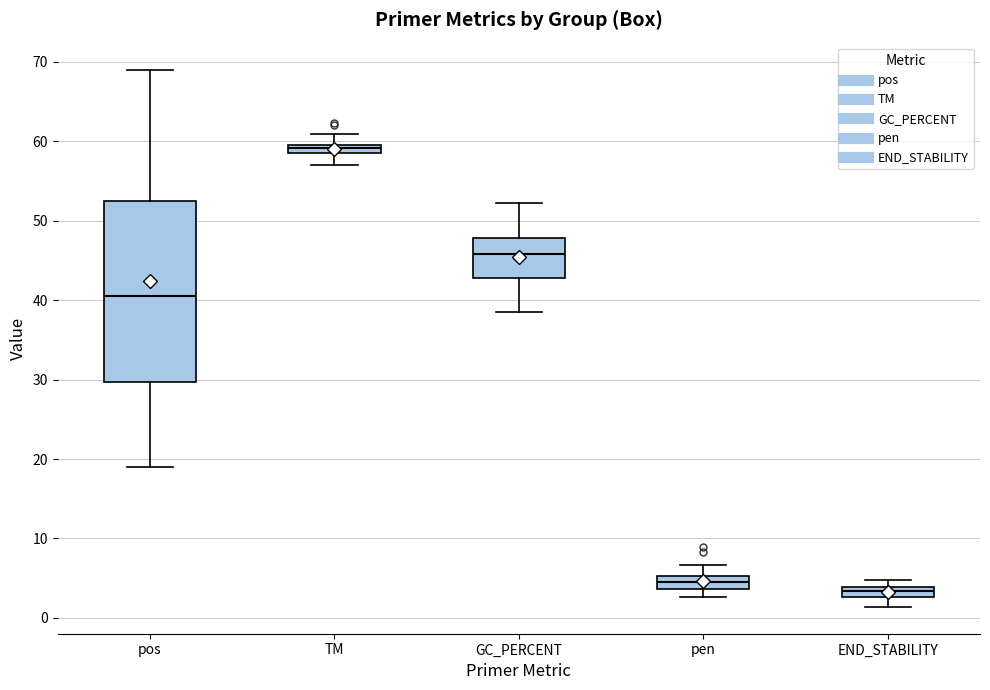

Where does the median line of the box for TM sit on the y-axis? The values are not printed on the chart, so give them approximately, as read against the axis.

59